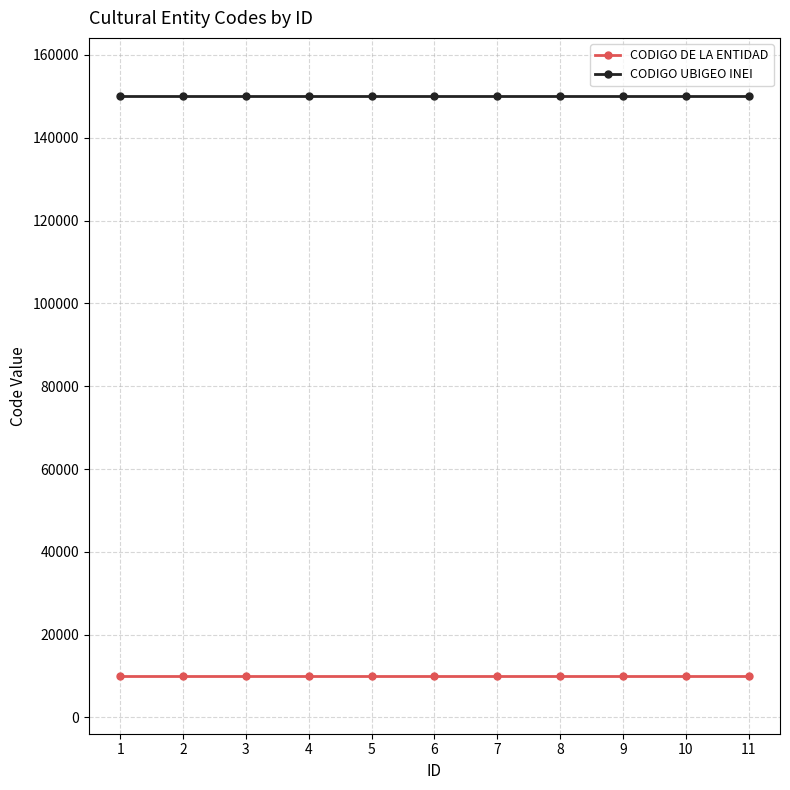

What is the total value across all series at 3?

160191